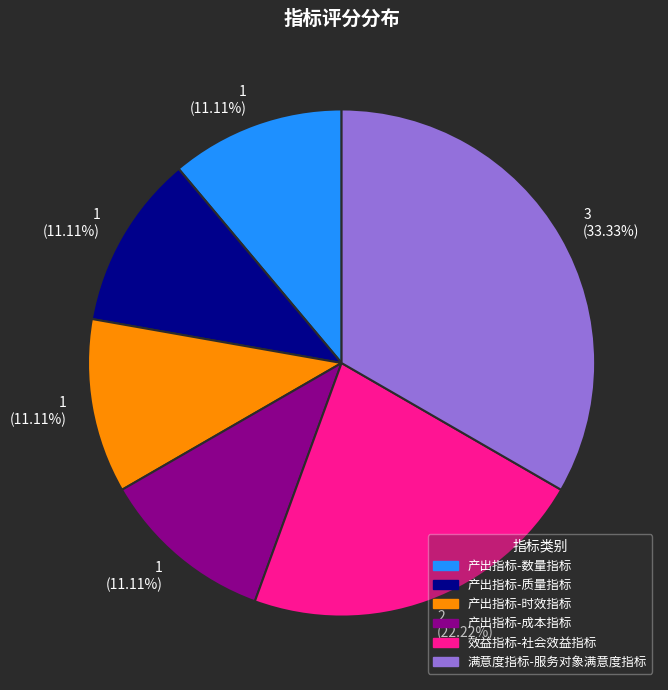

What is the largest slice in the pie chart?

满意度指标-服务对象满意度指标